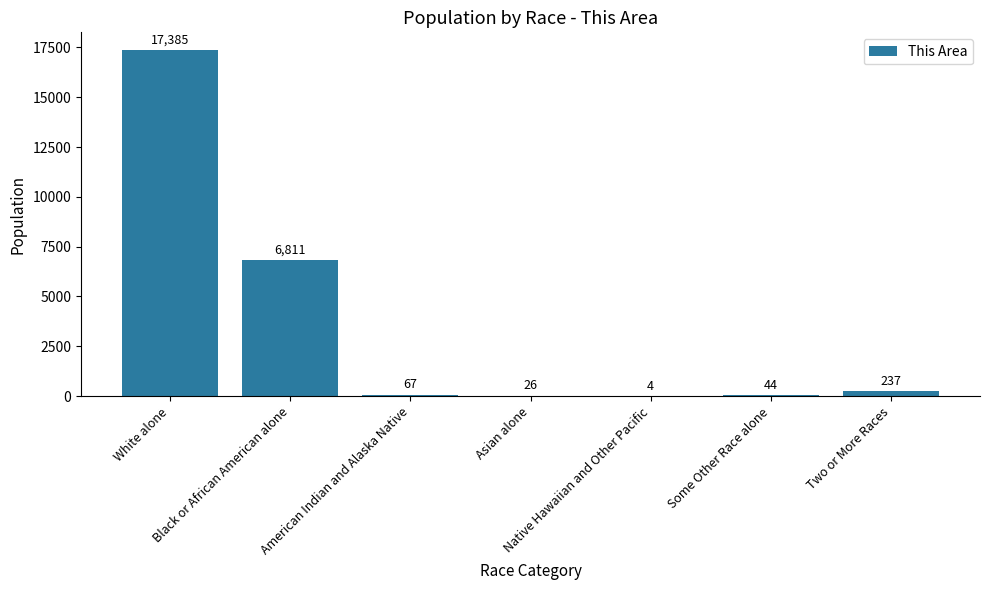

What is the greatest value displayed?

17385